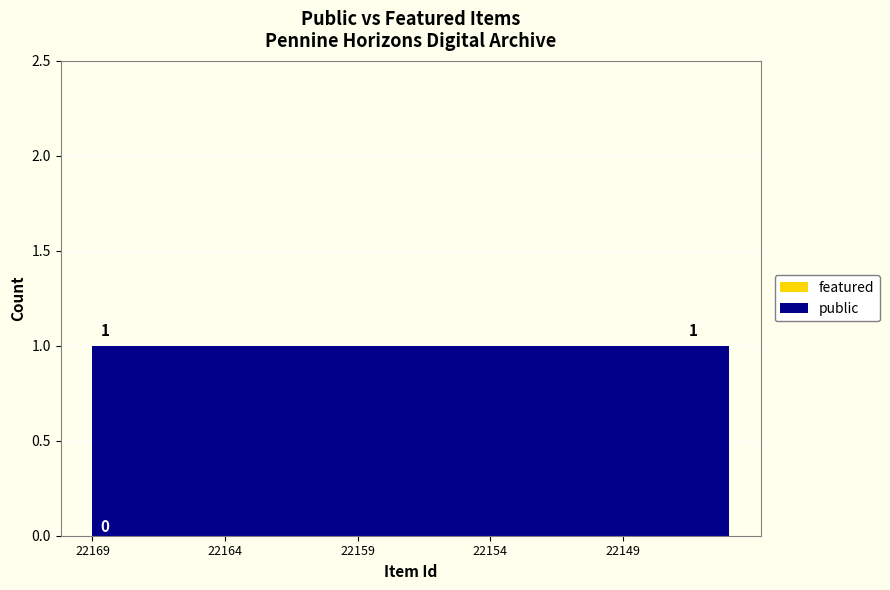

Which series has the largest range (max minus min)?

public